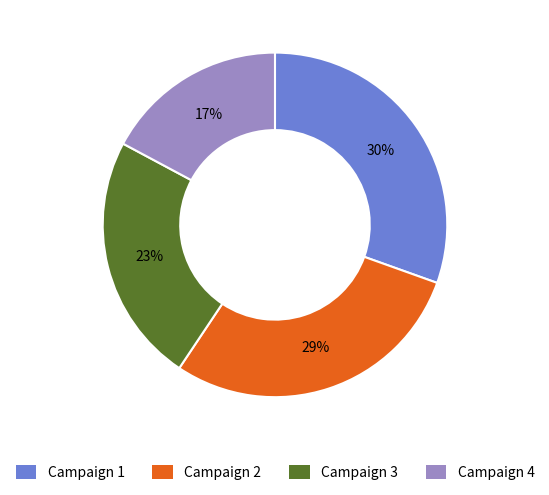

True or false: Campaign 3 accounts for 16% of the total.

False